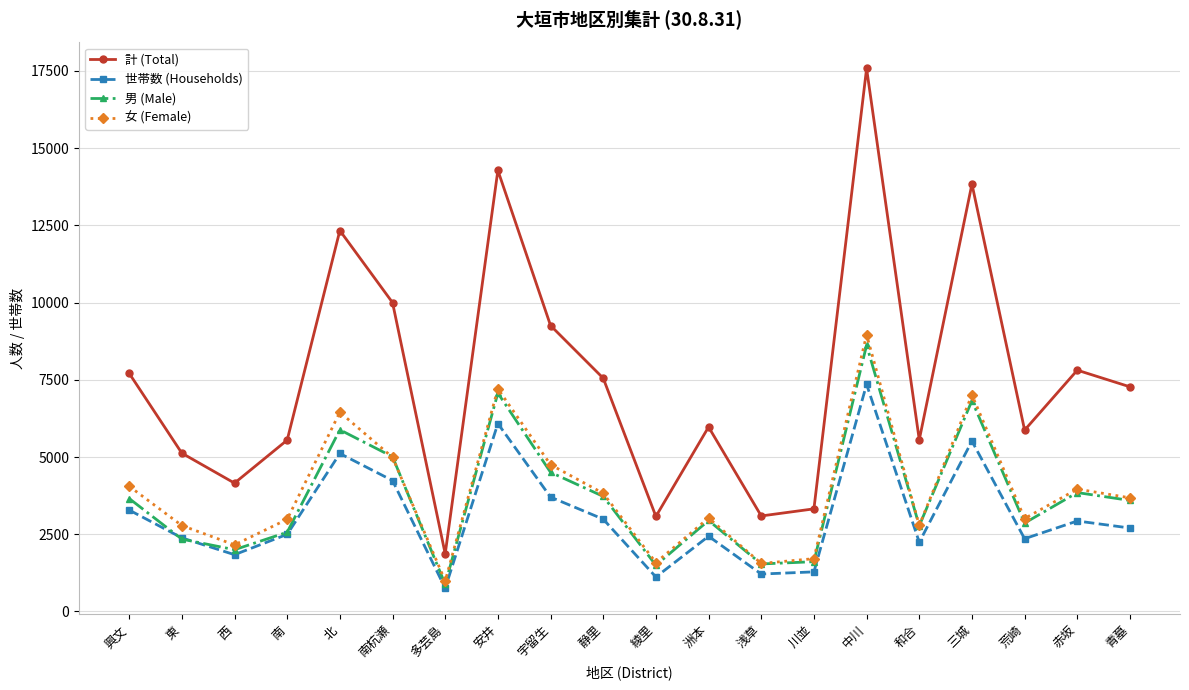

Which category has the lowest value in the 女 (Female) series?

多芸島